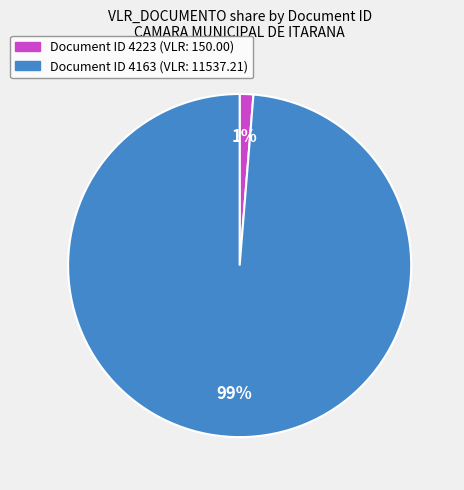

Does any single category account for the majority?

Yes